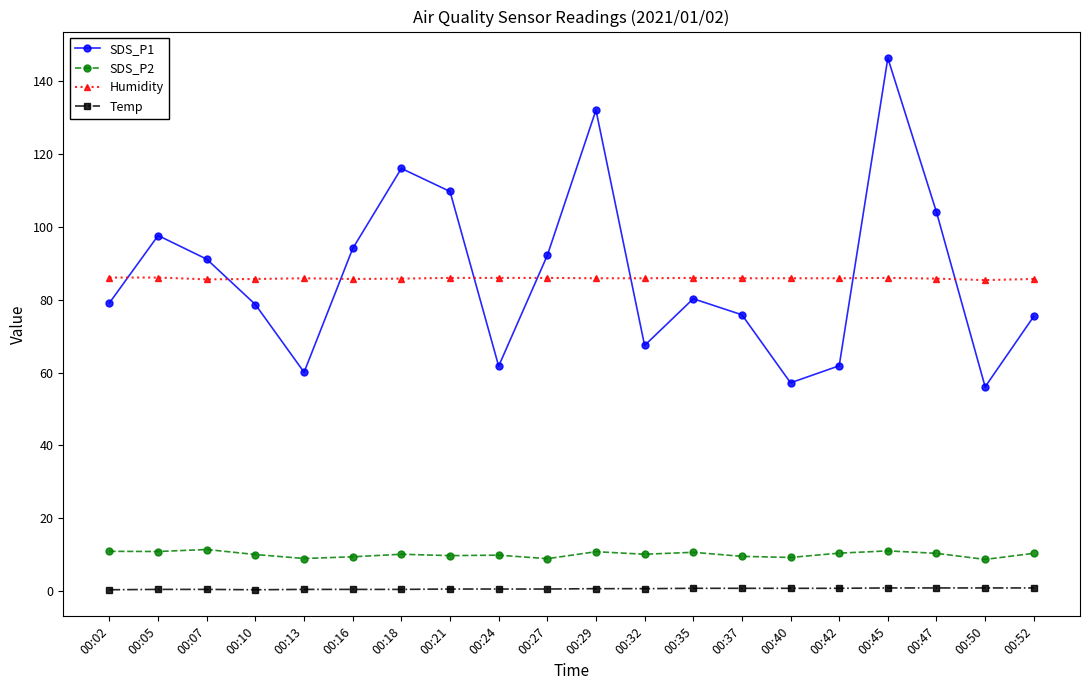

What is the highest value of the SDS_P1 series?

146.3